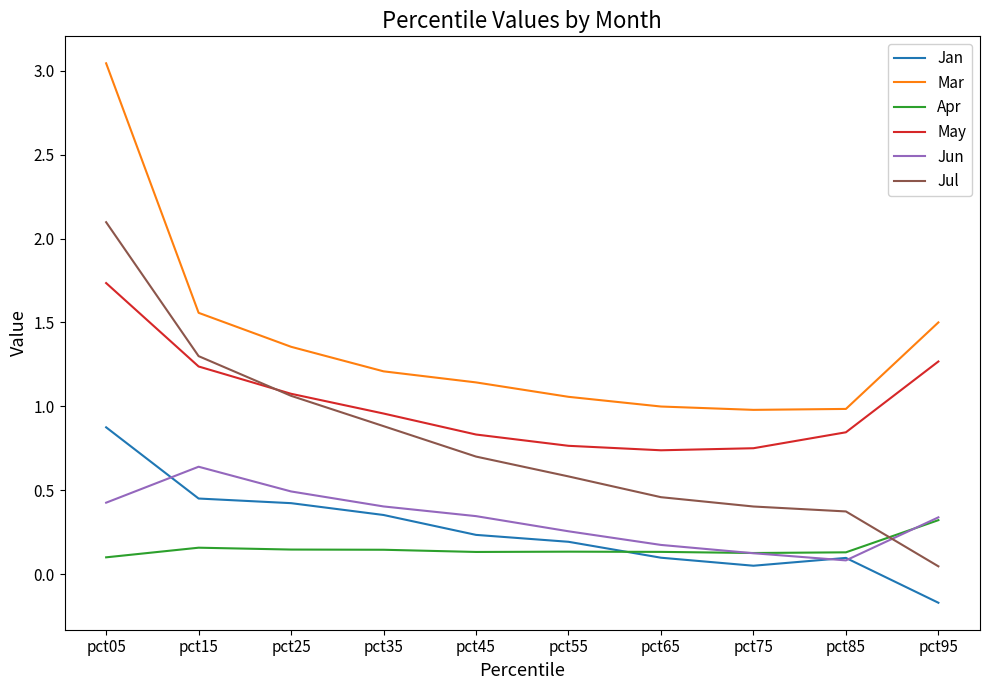

Count the number of categories in the chart.

10